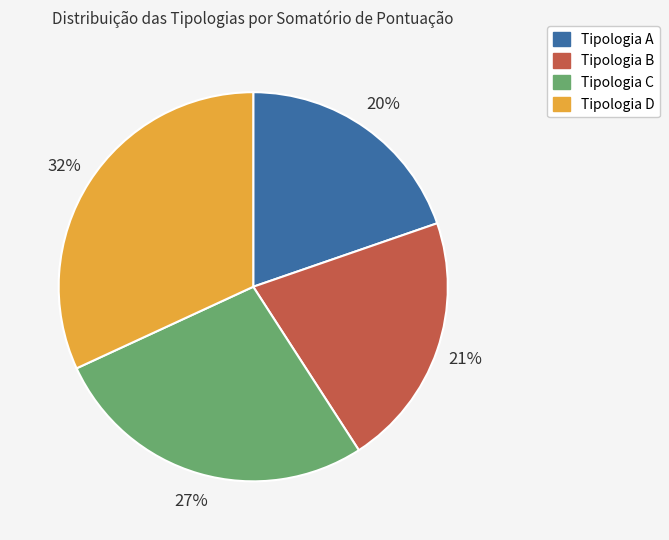

How many slices are in this pie chart?

4